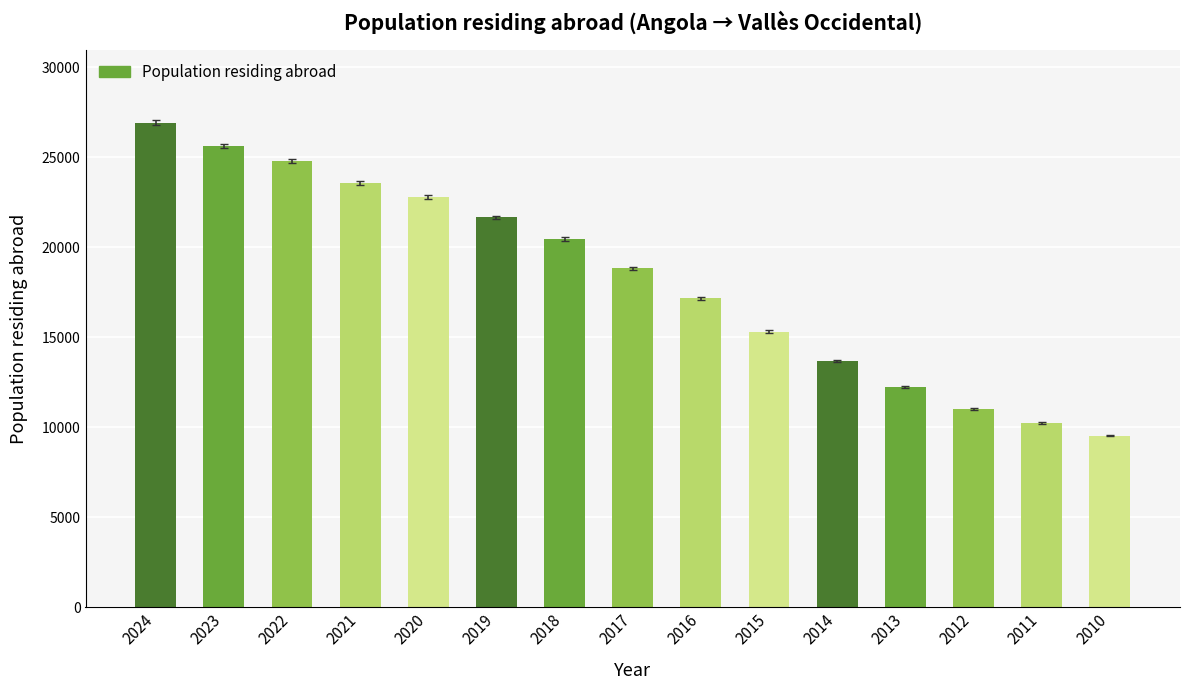

True or false: the data shows 22764 at 2015.

False